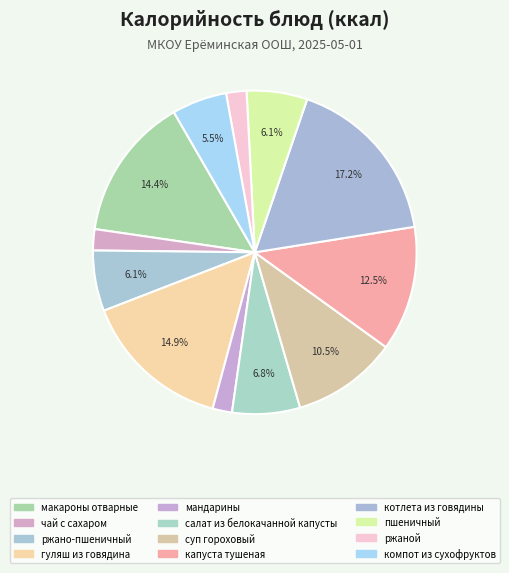

What percentage is NOT represented by капуста тушеная?

87.5%